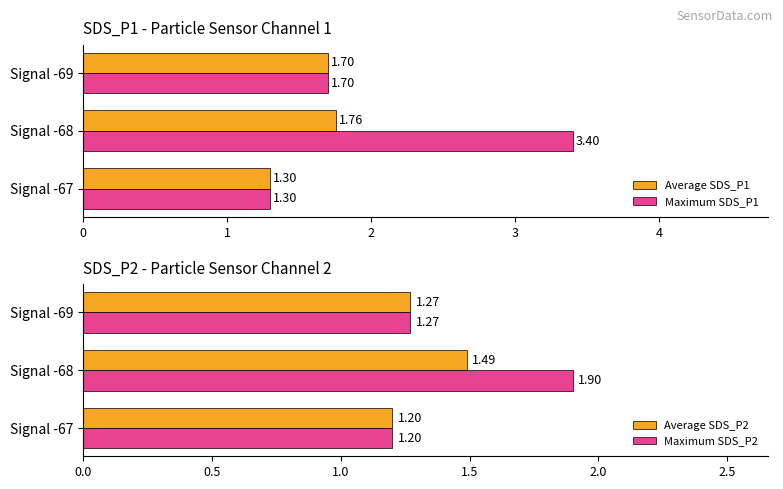

Rank the categories by Average SDS_P1 value from highest to lowest.

Signal -68, Signal -69, Signal -67